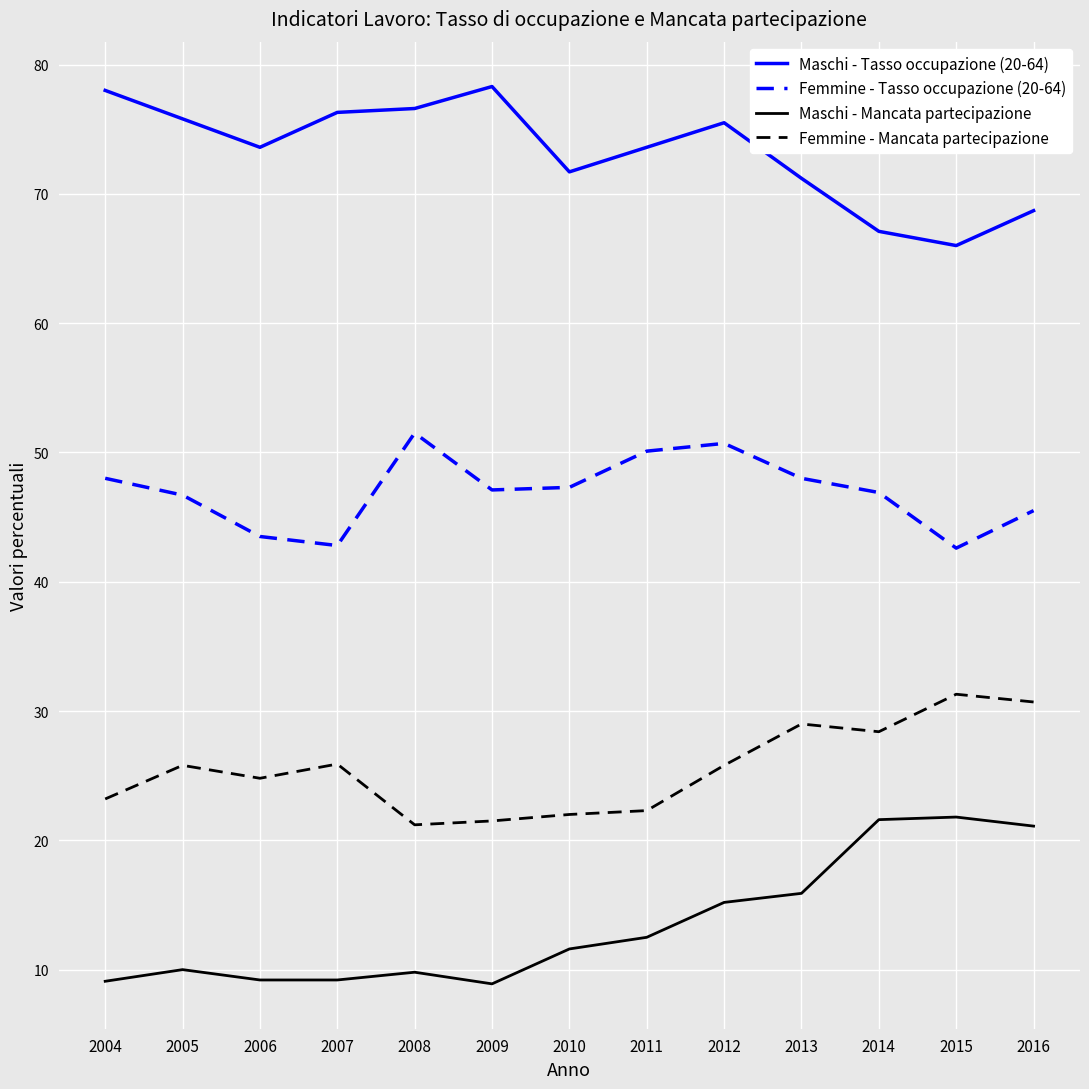

Is it true that Femmine - Mancata partecipazione equals 31.3 at 2015?

True